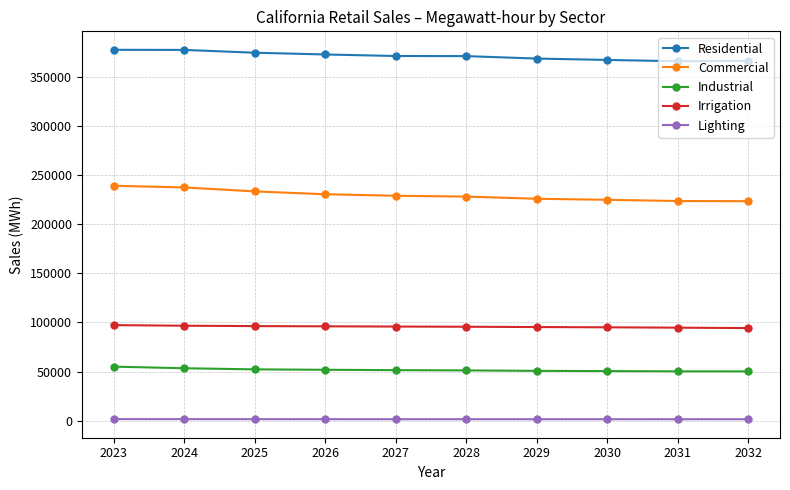

True or false: Lighting and Residential intersect in this chart.

False